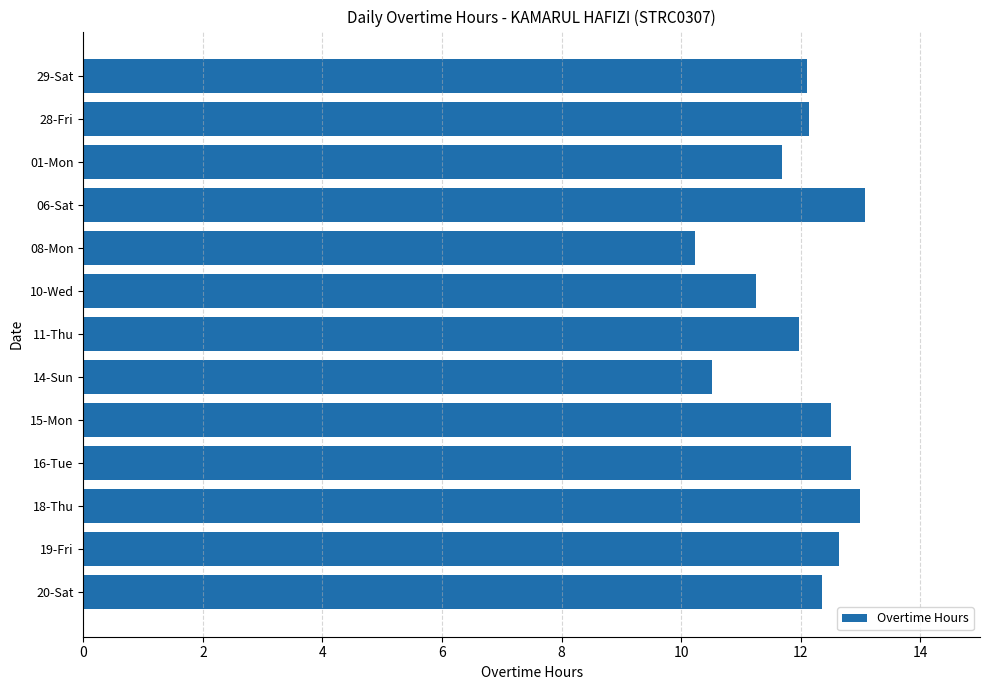

The chart shows a value of 8.4 at 11-Thu. True or false?

False